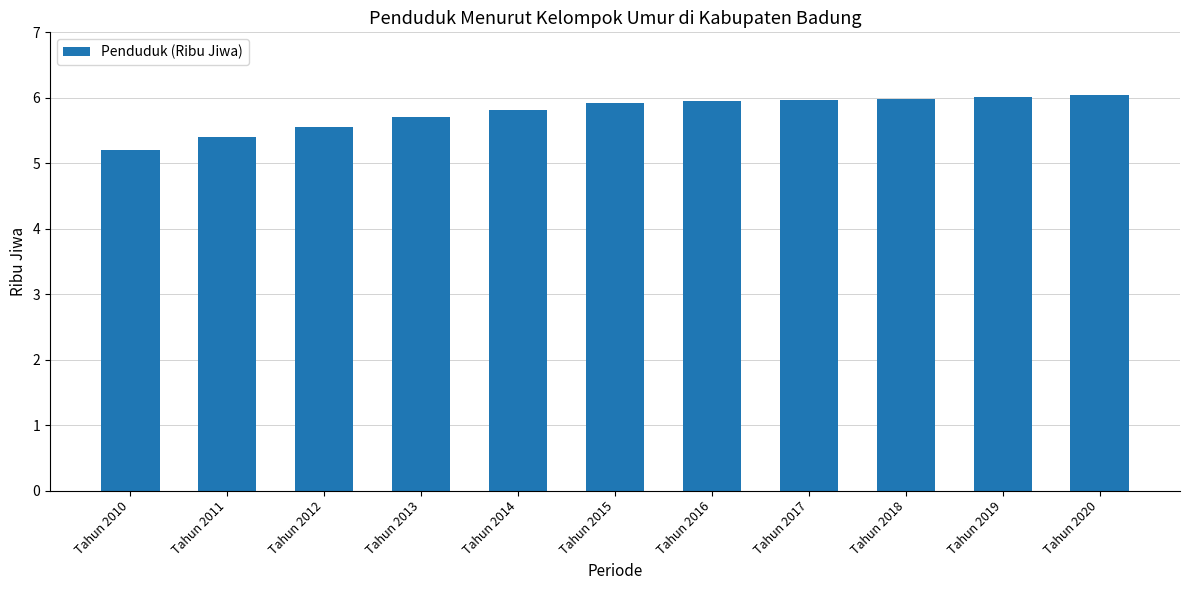

Between Tahun 2012 and Tahun 2010, which is larger?

Tahun 2012